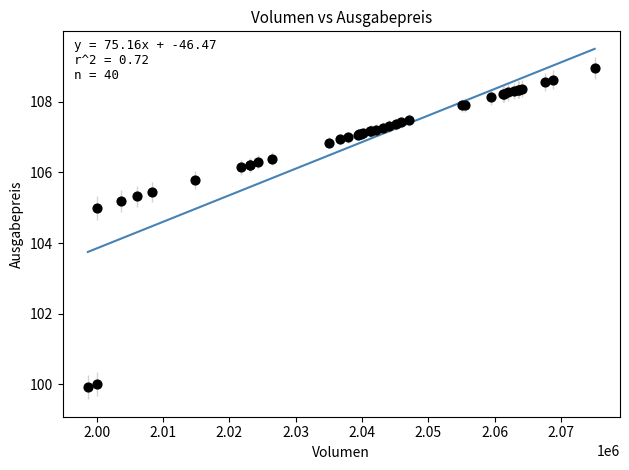

What Y value in the scatter plot is closest to 104?

105.0